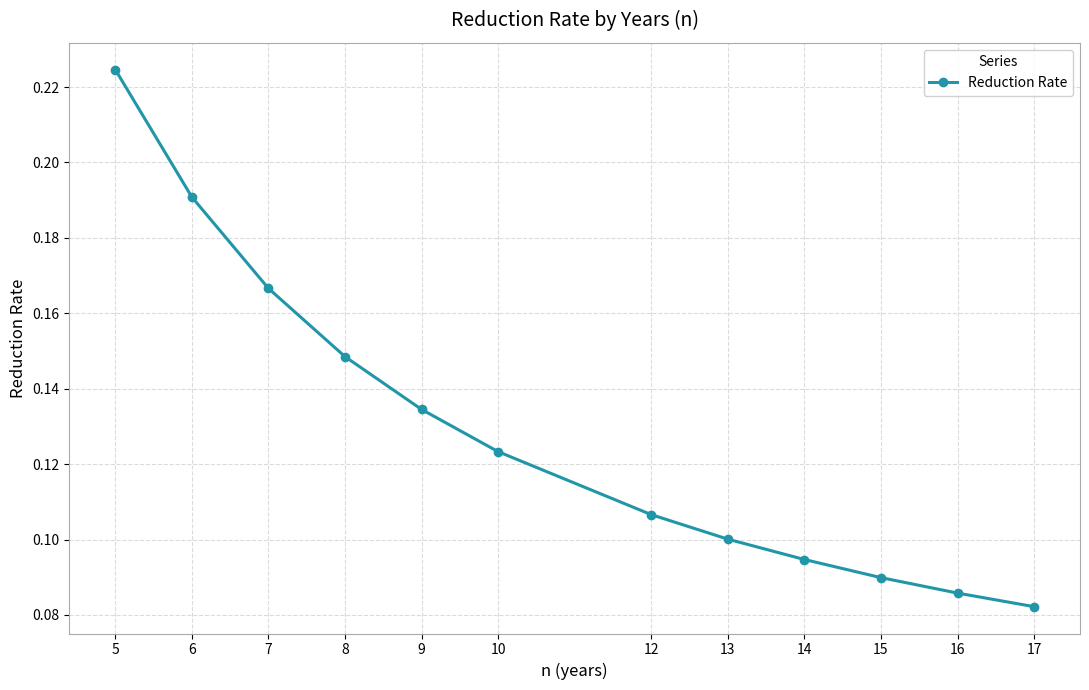

List the labels in order of value, smallest first.

17, 16, 15, 14, 13, 12, 10, 9, 8, 7, 6, 5